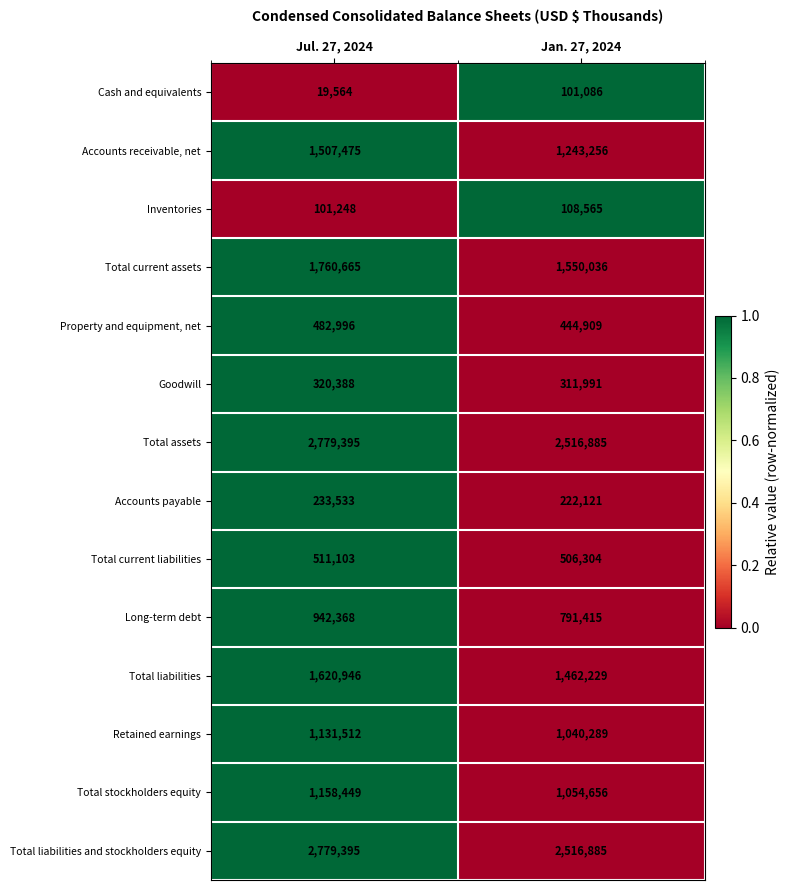

Which category has the lowest value across all series?

Jul. 27, 2024